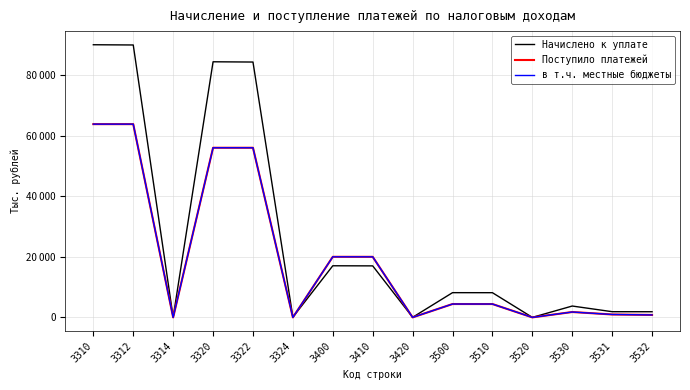

Is this an area chart (filled region under the line)?

No